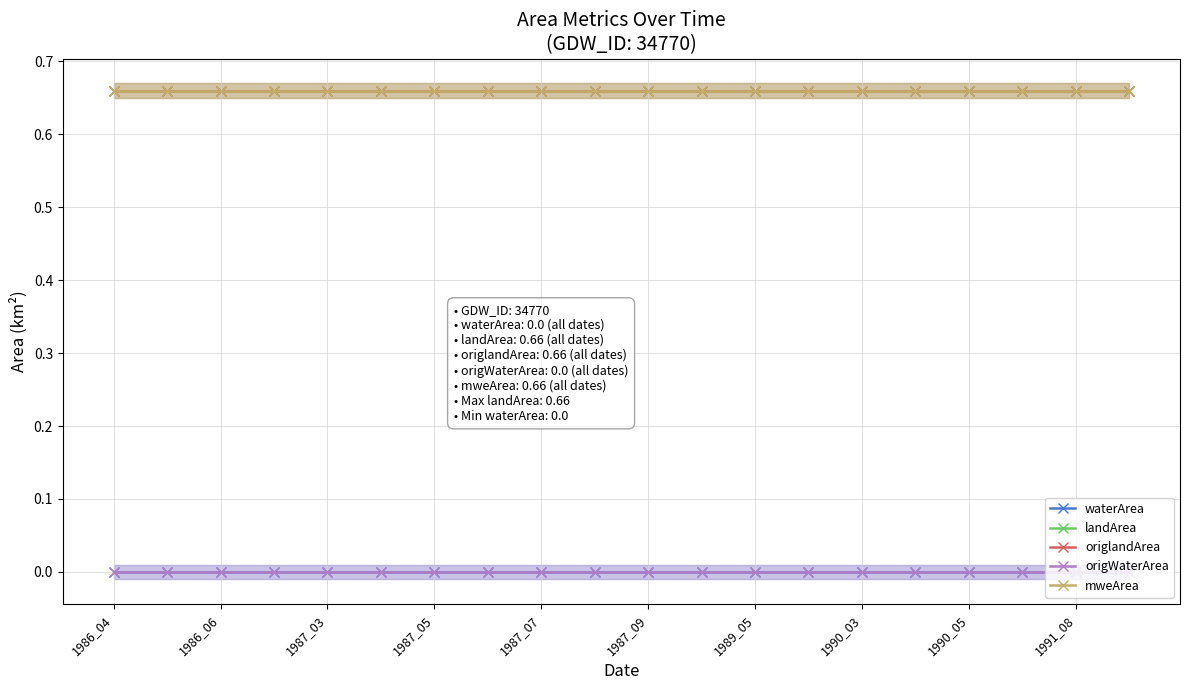

Which label corresponds to the smallest value in the chart?

1986_04